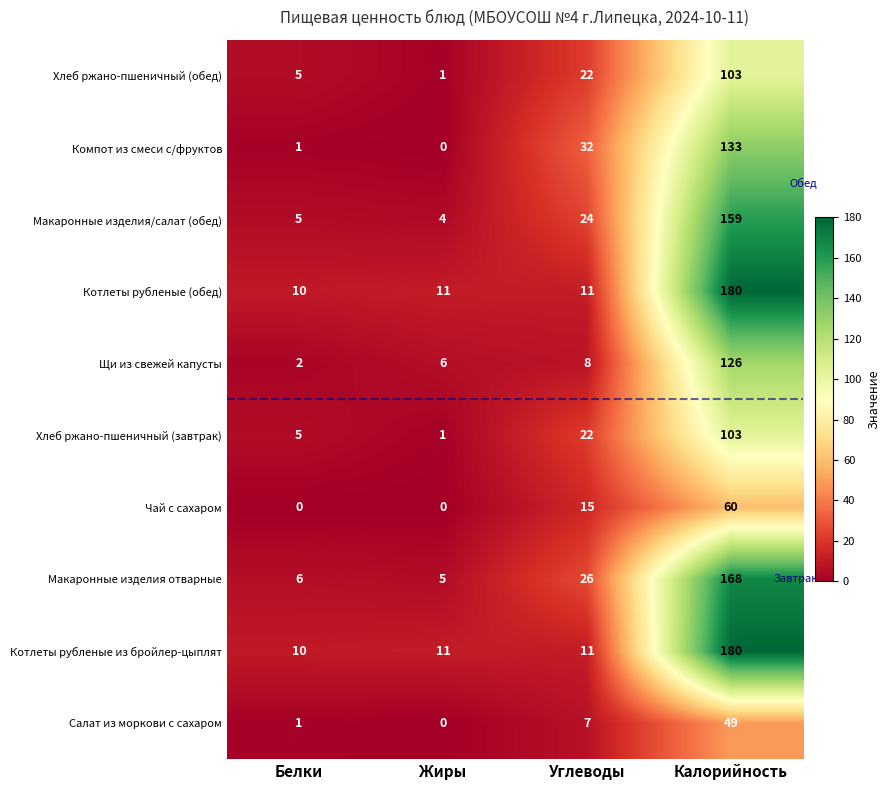

What value does the Салат из моркови с сахаром series have at Калорийность?

49